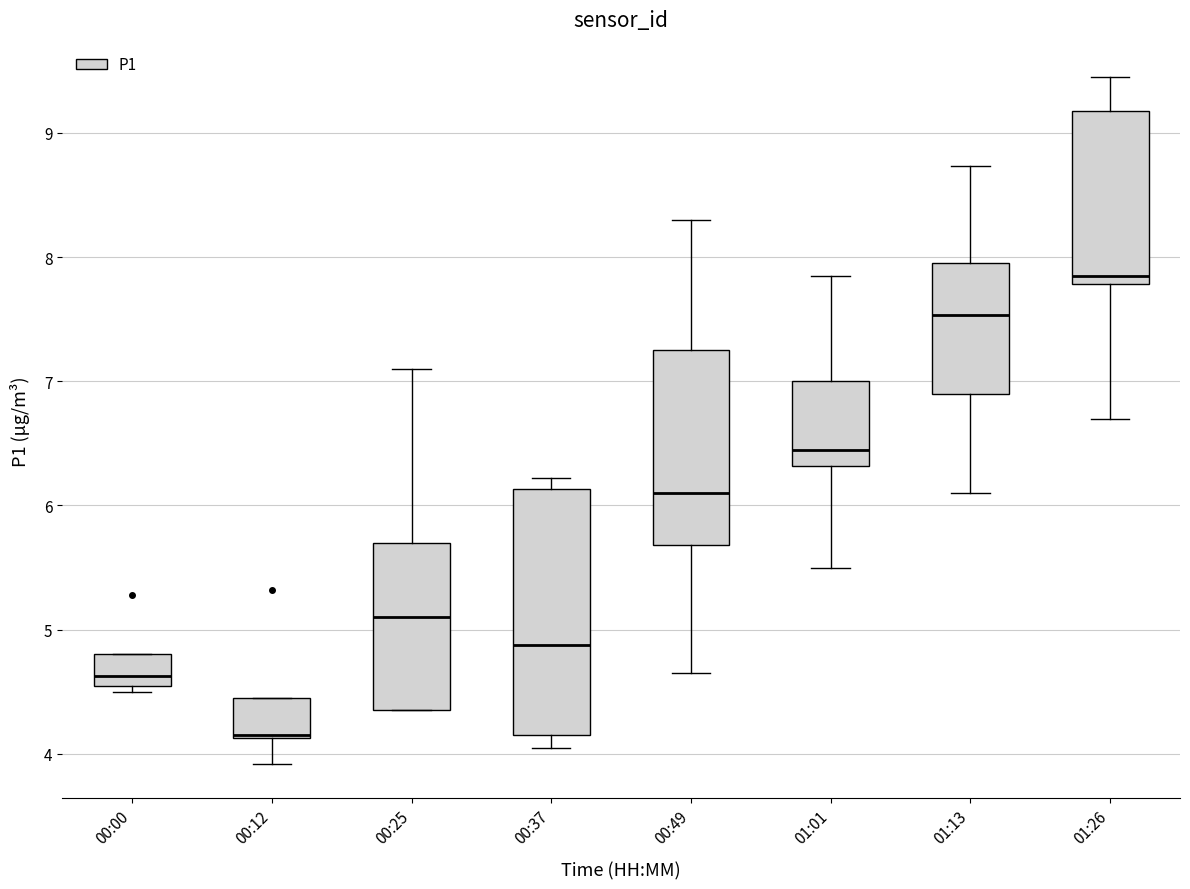

Where is the upper edge of the box for 00:12 on the y-axis? The values are not printed on the chart, so give them approximately, as read against the axis.

4.5